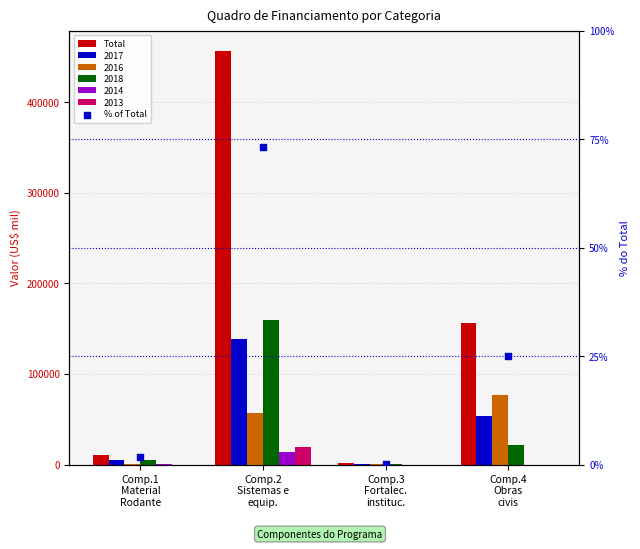

Is the value of % of Total at Comp.1
Material
Rodante greater than the value of Total at Comp.3
Fortalec.
instituc.?

No